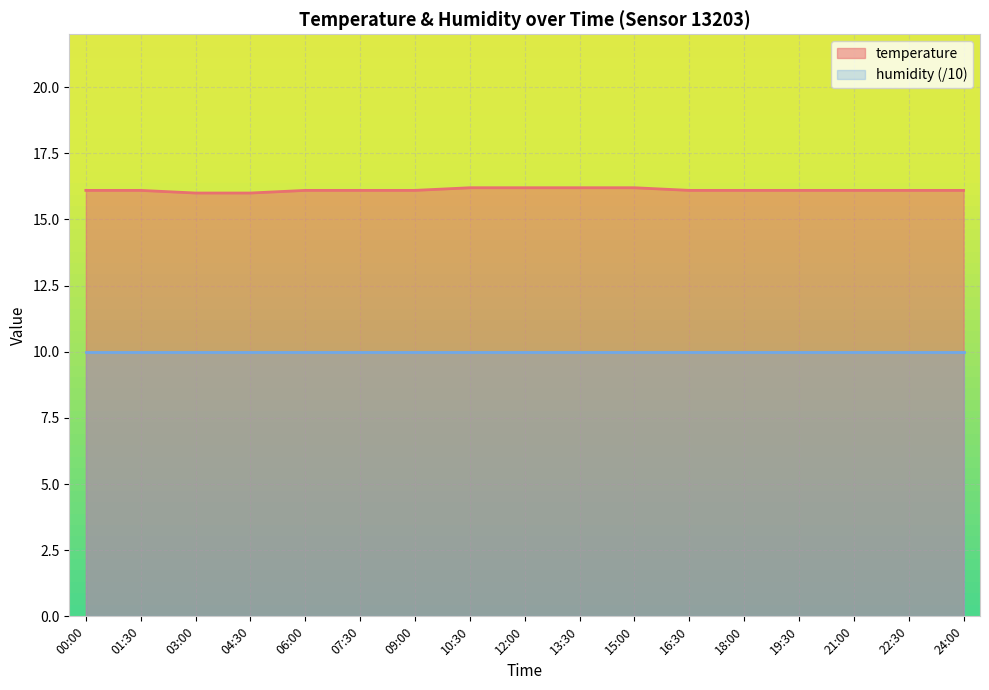

Does the chart display data point markers on the line(s)?

No